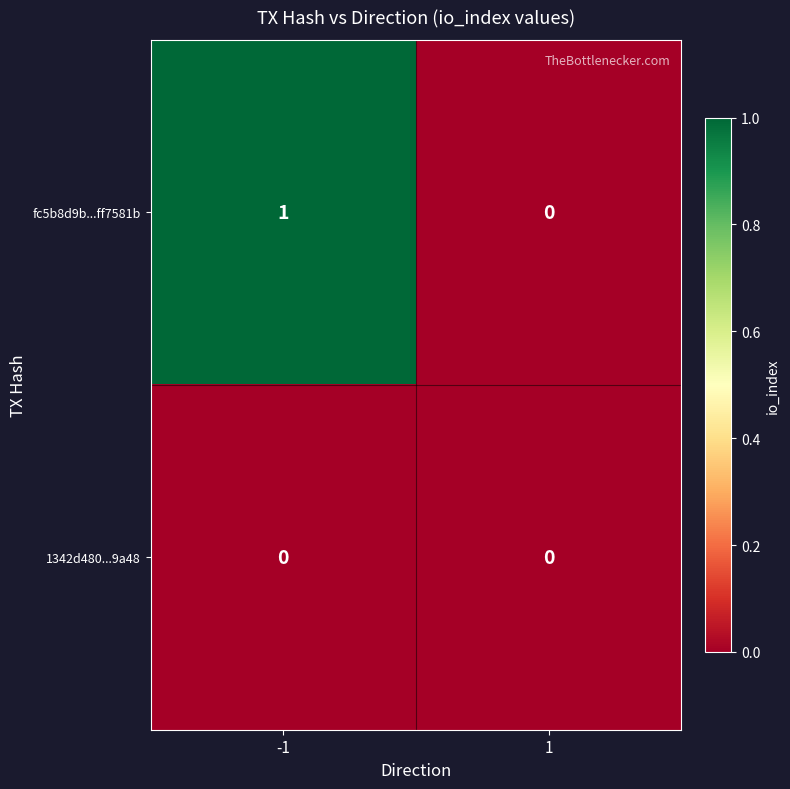

Is it true that 1342d480...9a48 equals 0 at -1?

True